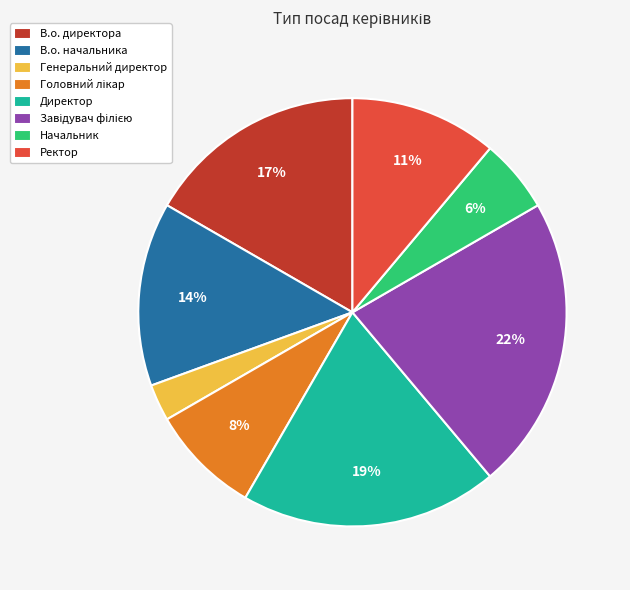

Is the sum of В.о. начальника and Ректор greater than half?

No